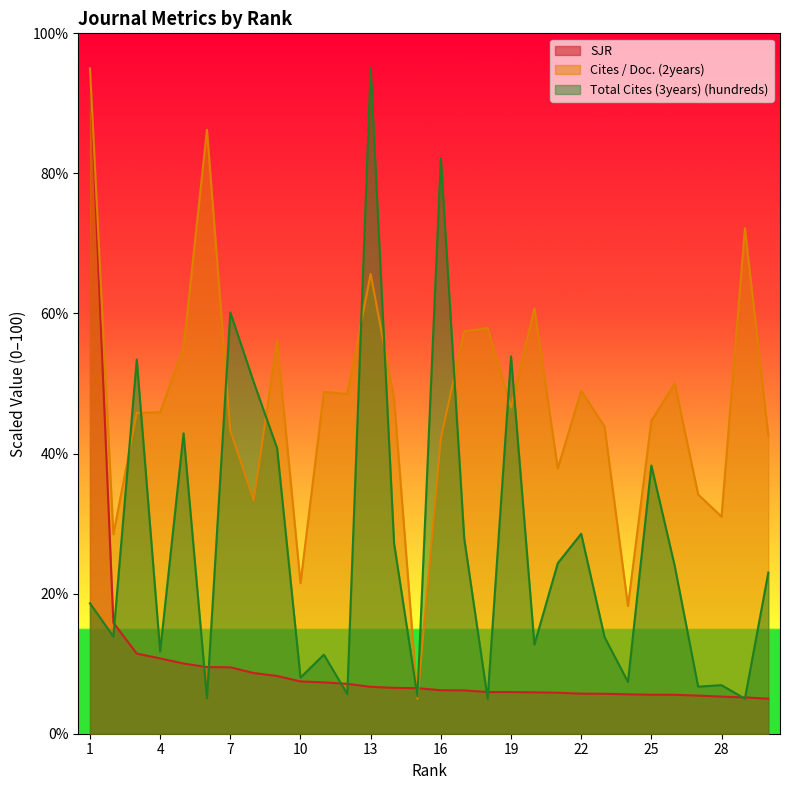

Does the chart display data point markers on the line(s)?

No